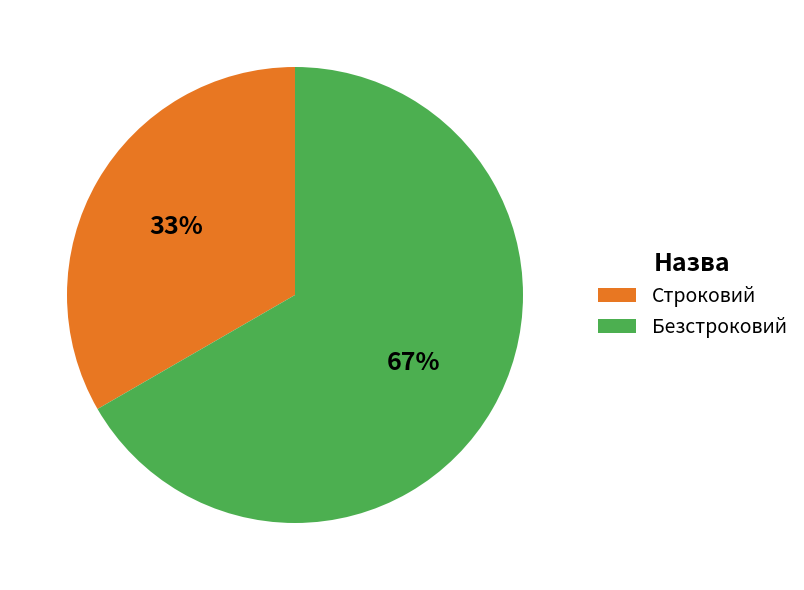

Do Строковий and Безстроковий together represent more than half of the pie?

Yes